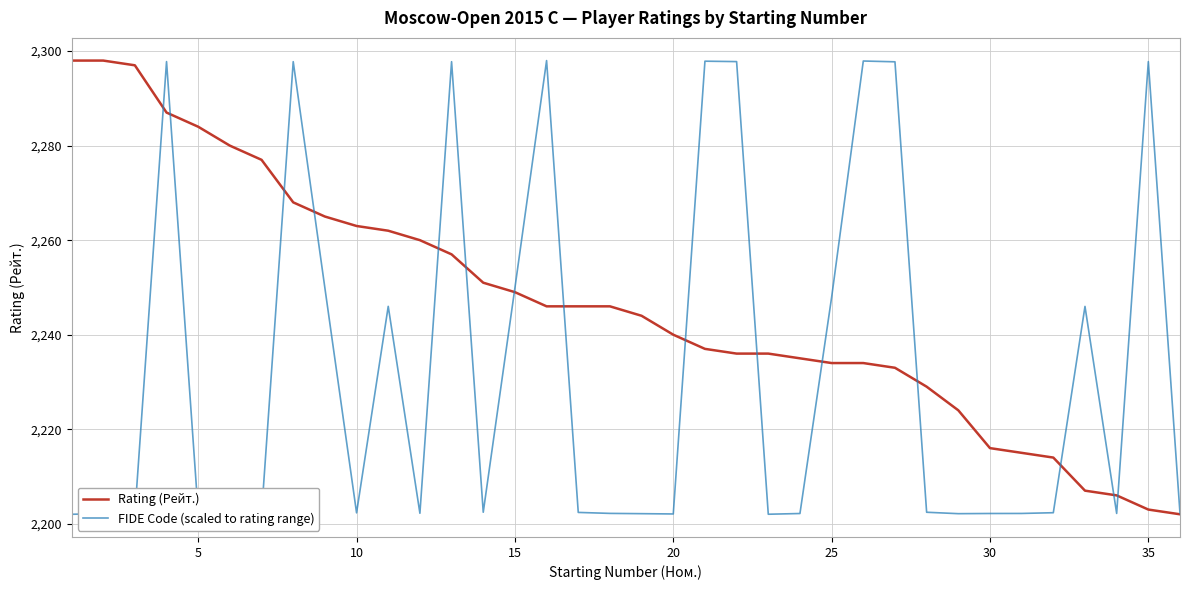

Which series has the largest total across all categories?

Rating (Рейт.)